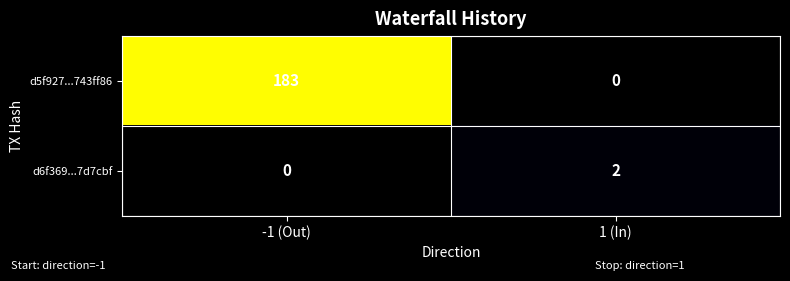

At which label is d5f927...743ff86 closest to 91?

1 (In)